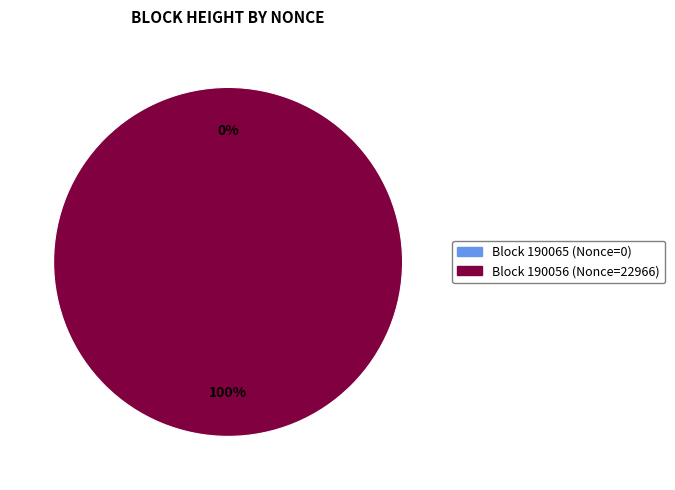

To the nearest percent, what portion does 190056 represent?

100%